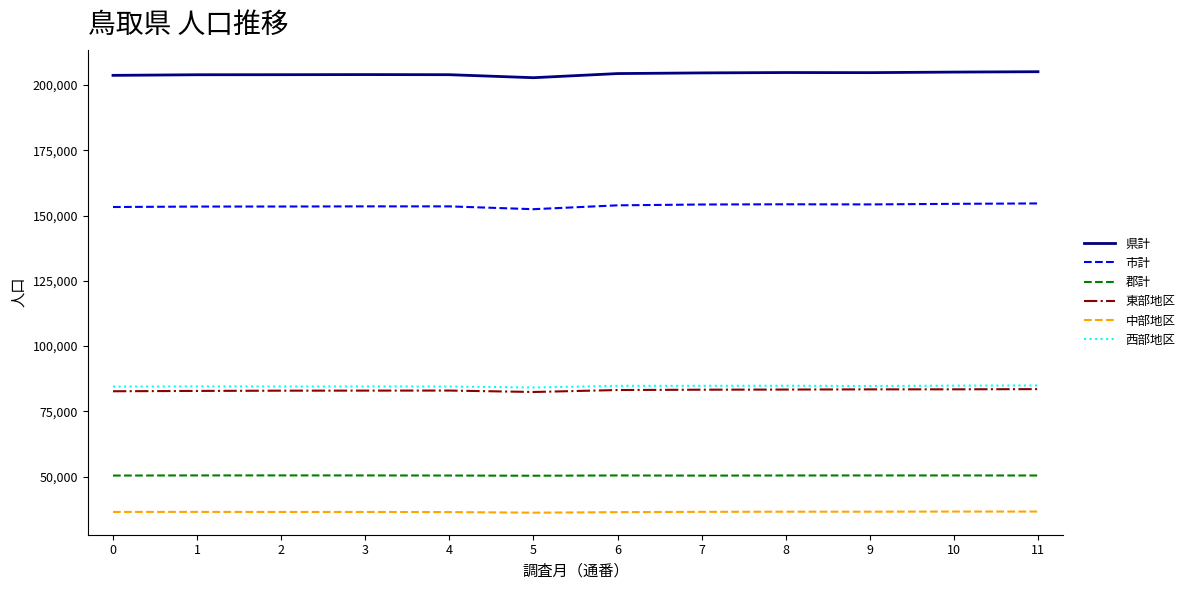

What is the sum of all 県計 values?

2450826